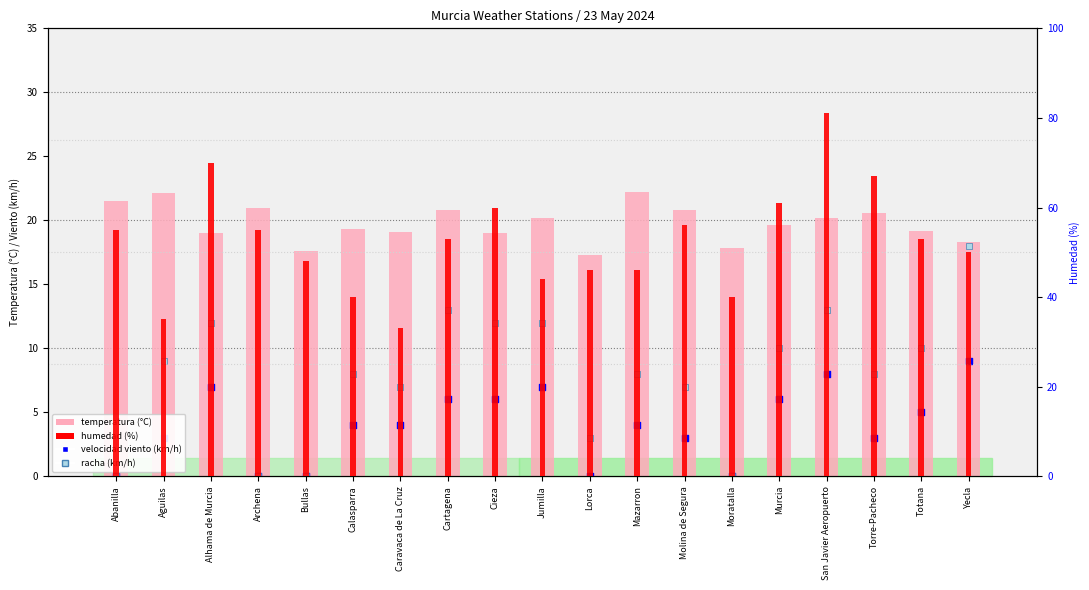

At which category is the sum across all series the highest?

San Javier Aeropuerto